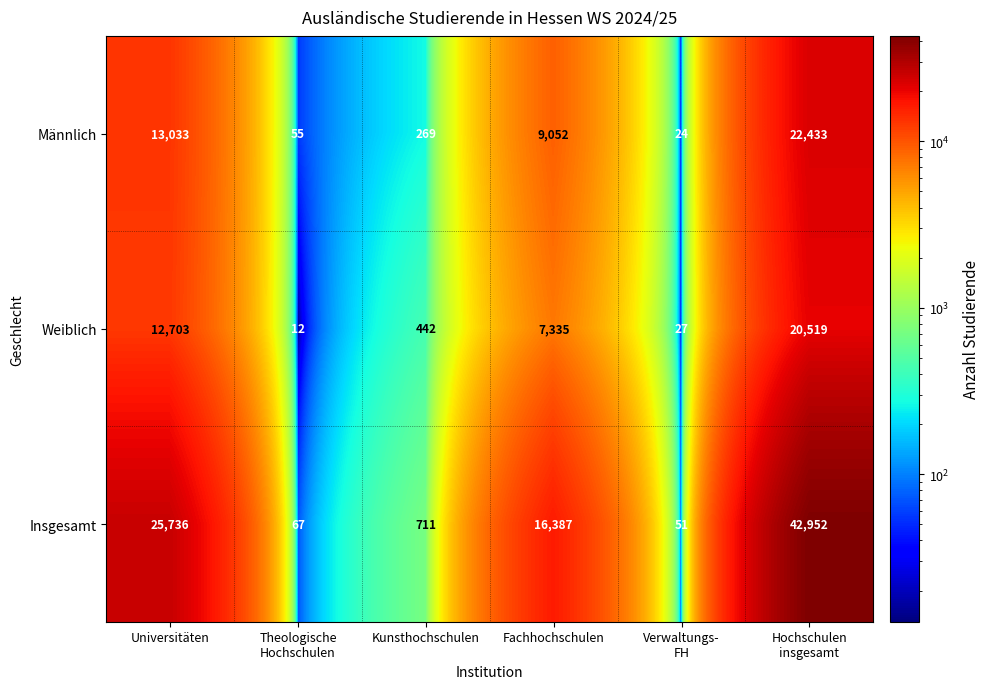

Reading left to right, transcribe all the data shown in this chart.

Männlich: 13033	55	269	9052	24	22433
Weiblich: 12703	12	442	7335	27	20519
Insgesamt: 25736	67	711	16387	51	42952